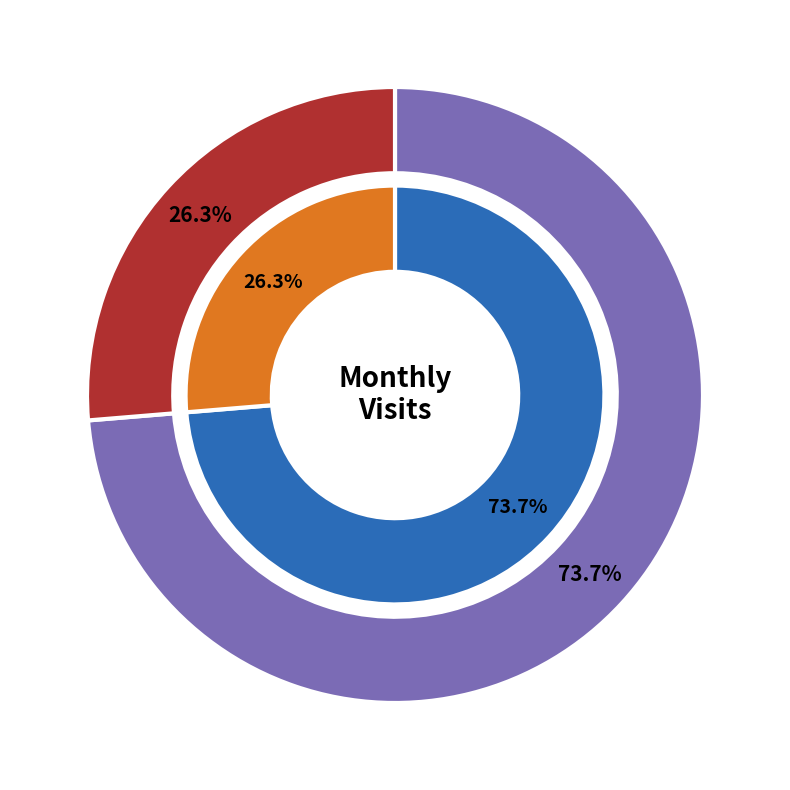

Is 31481070 the majority of the pie?

No